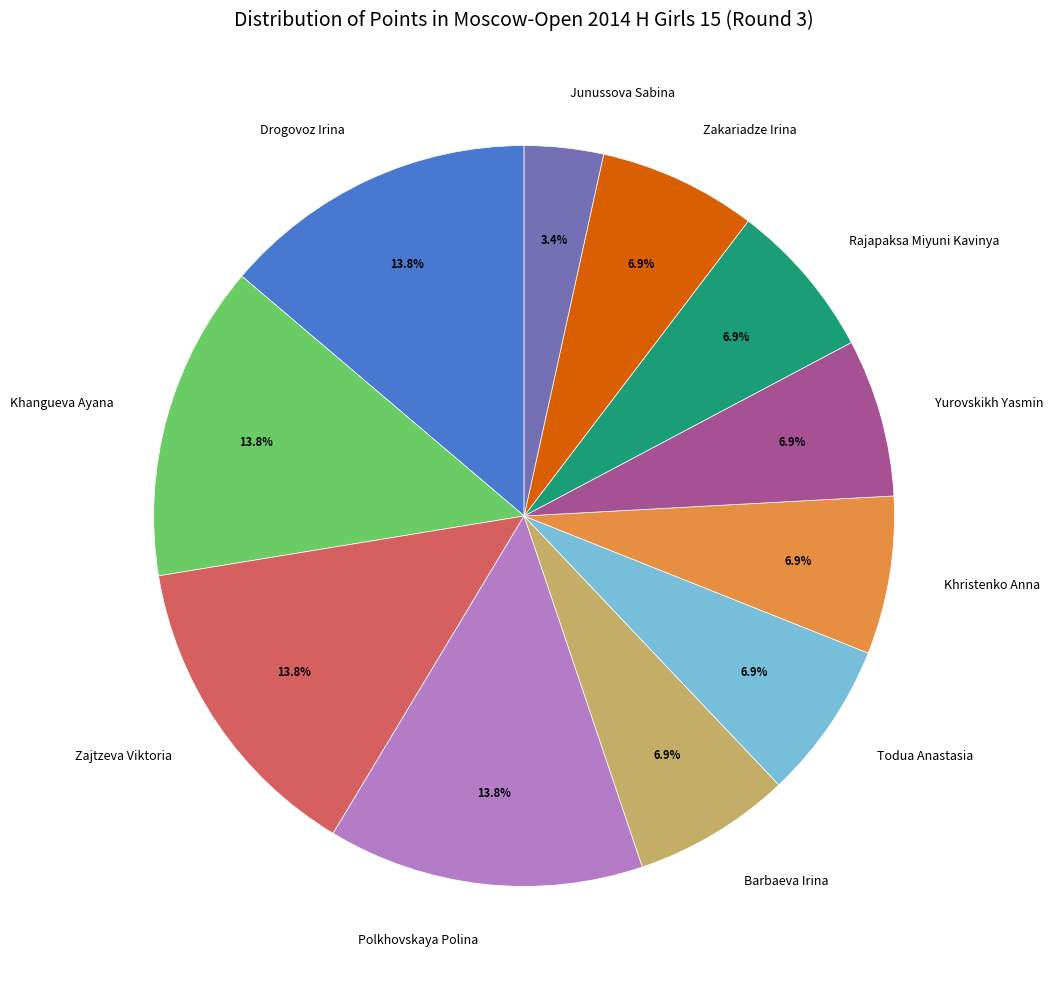

Approximately how many times larger is the value at Yurovskikh Yasmin compared to Todua Anastasia?

1.0